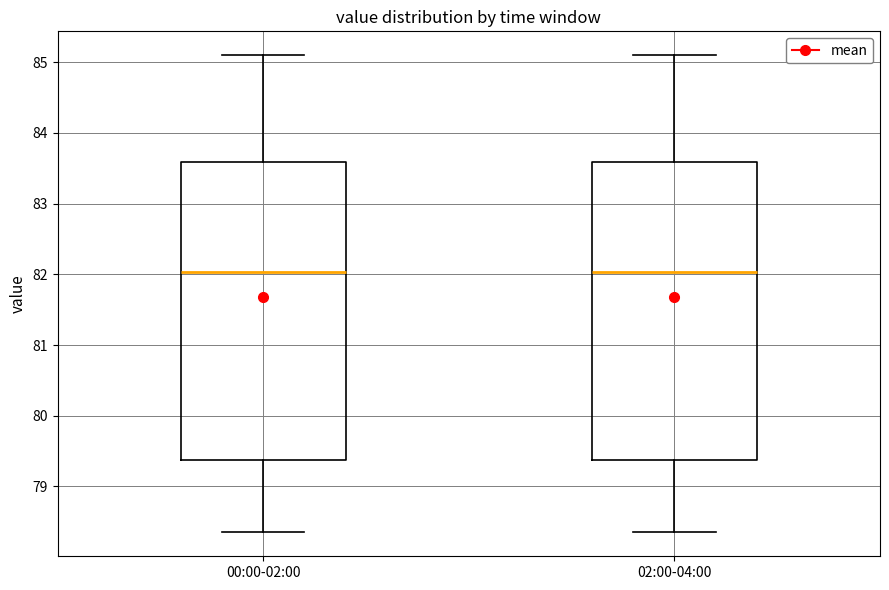

Reading left to right, read every box against the y-axis: the position of its median line, the range the box covers, and the ends of its whiskers. The values are not printed on the chart, so give them approximately, as read against the axis.

00:00-02:00: median 82.0, box 79.4 to 83.6, whiskers 78.4 to 85.1
02:00-04:00: median 82.0, box 79.4 to 83.6, whiskers 78.4 to 85.1